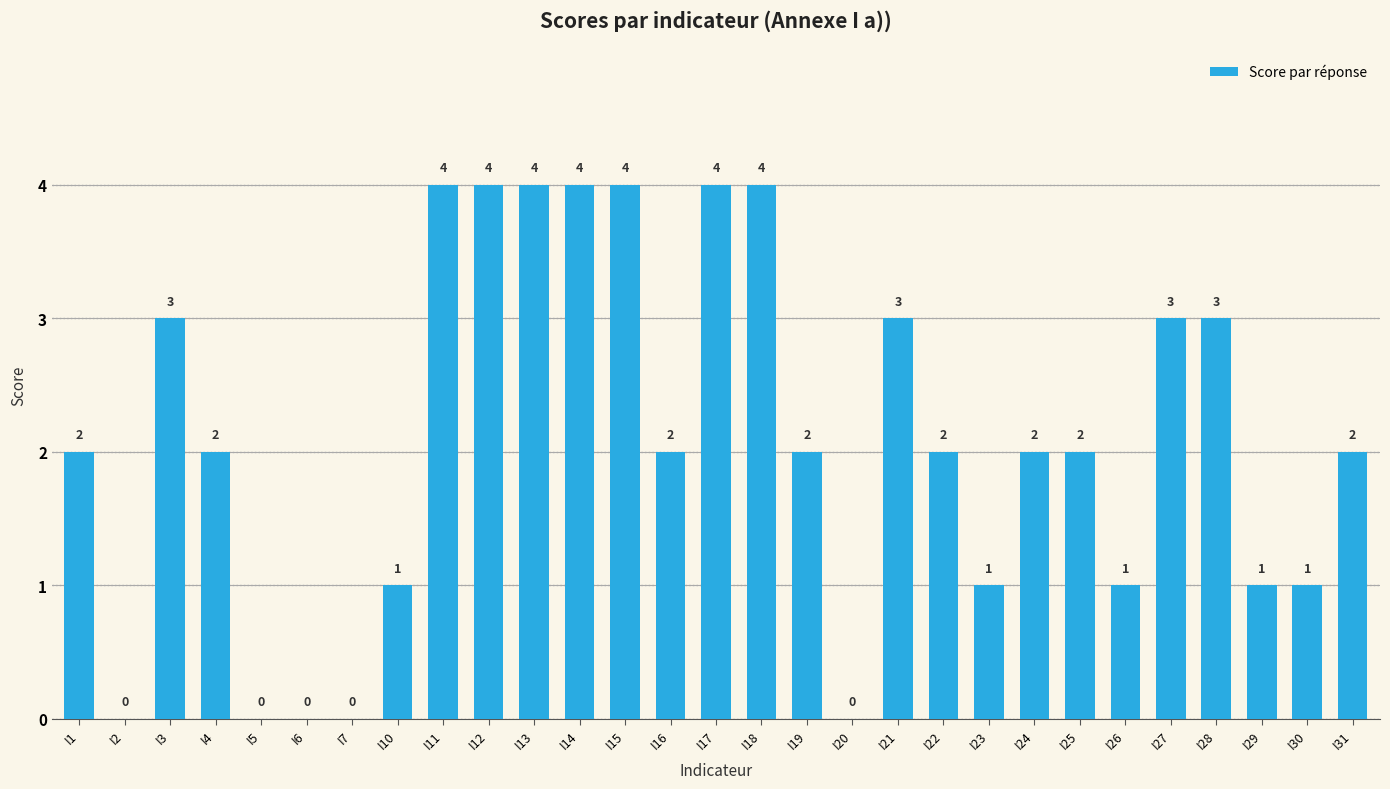

Which has a higher value, I28 or I4?

I28